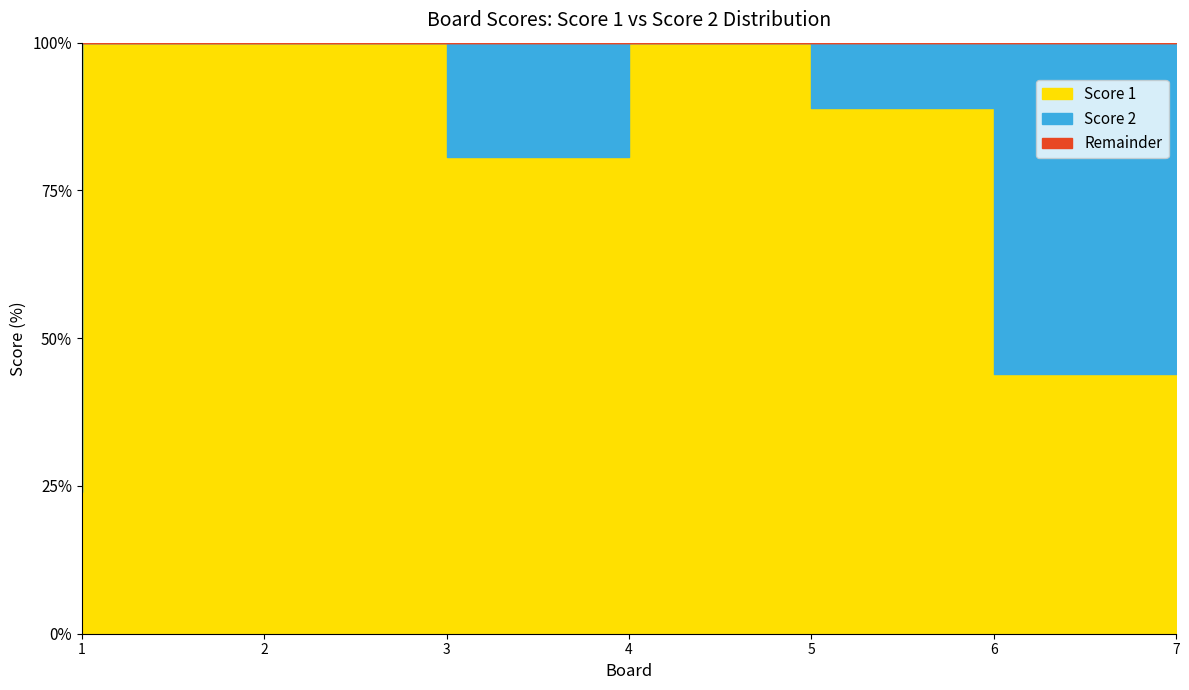

Rank the categories by value from highest to lowest.

2, 3, 5, 6, 4, 7, 1